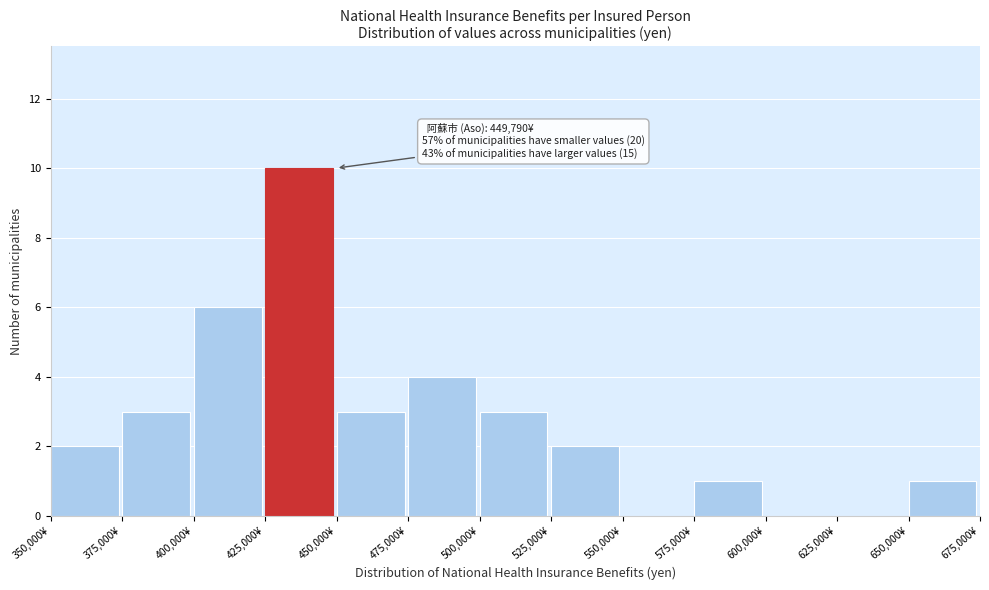

Which range on the x-axis has the tallest bar?

425000 to 450000